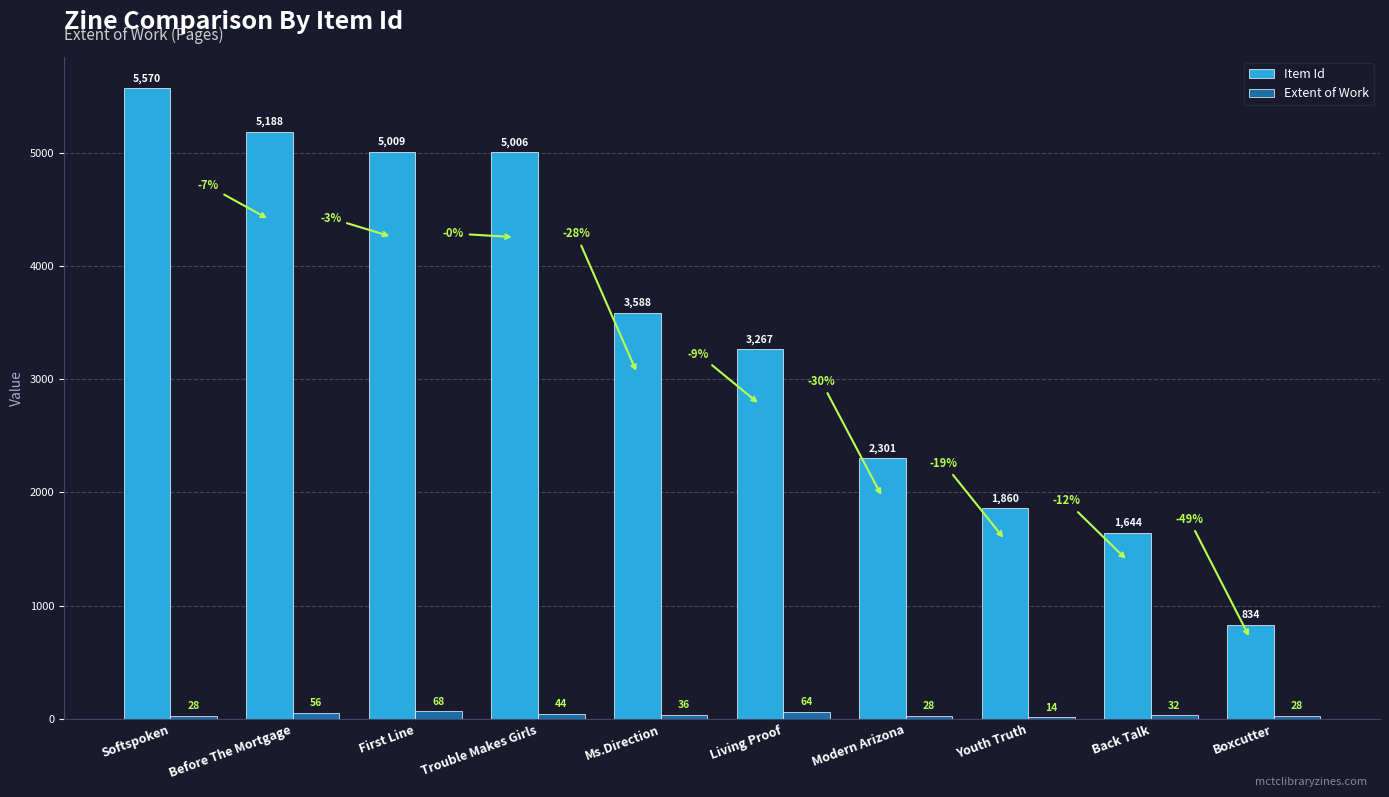

Reading left to right, what are all the values shown in this chart?

Item Id: 5570	5188	5009	5006	3588	3267	2301	1860	1644	834
Extent of Work: 28	56	68	44	36	64	28	14	32	28